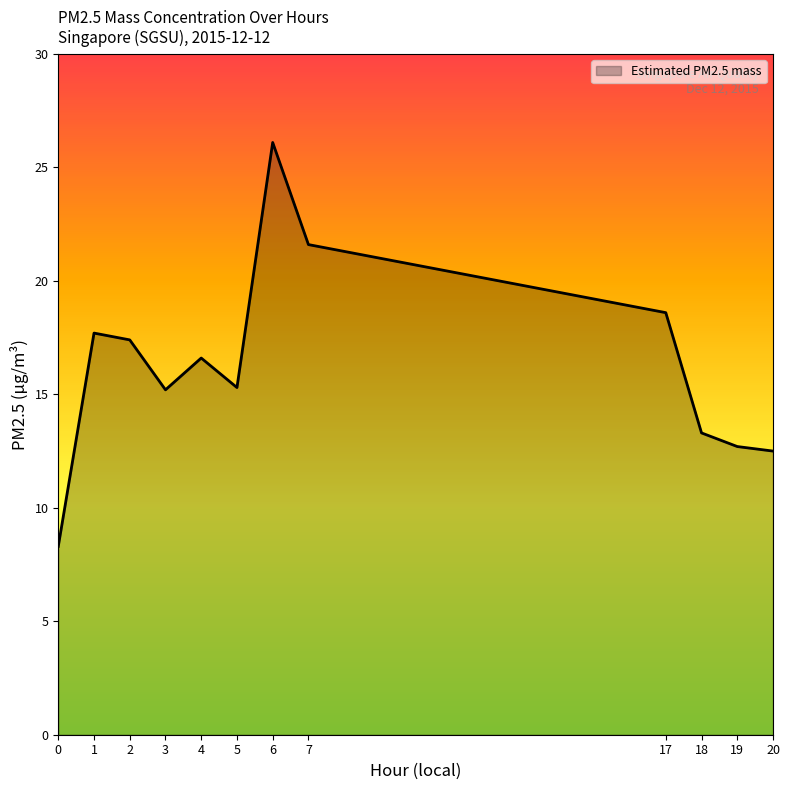

Approximately how many times larger is the value at 19 compared to 3?

0.8